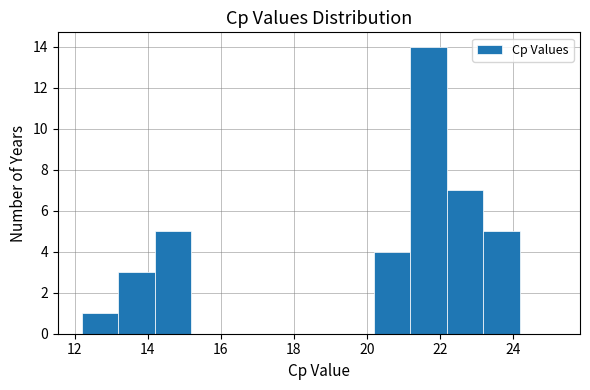

Reading left to right, transcribe this chart: for each bar, give the range it covers on the x-axis and its height. Neither the bar edges nor the heights are printed on the chart, so give them approximately, as read against the axes.

12.2 to 13.2: 1
13.2 to 14.2: 3
14.2 to 15.2: 5
15.2 to 16.2: 0
16.2 to 17.2: 0
17.2 to 18.2: 0
18.2 to 19.2: 0
19.2 to 20.2: 0
20.2 to 21.2: 4
21.2 to 22.2: 14
22.2 to 23.2: 7
23.2 to 24.2: 5
24.2 to 25.2: 0